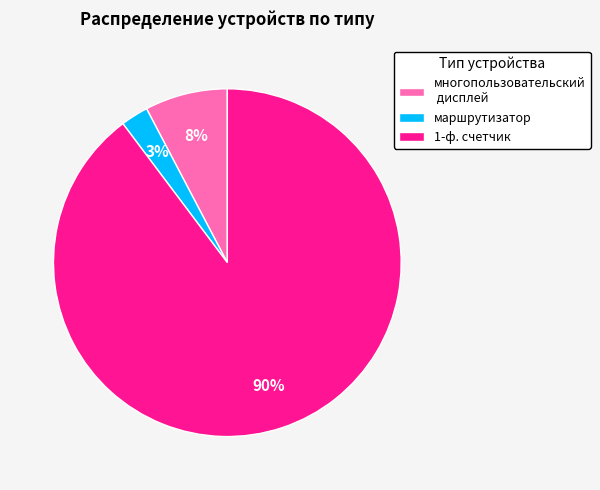

How many segments does this pie chart have?

3